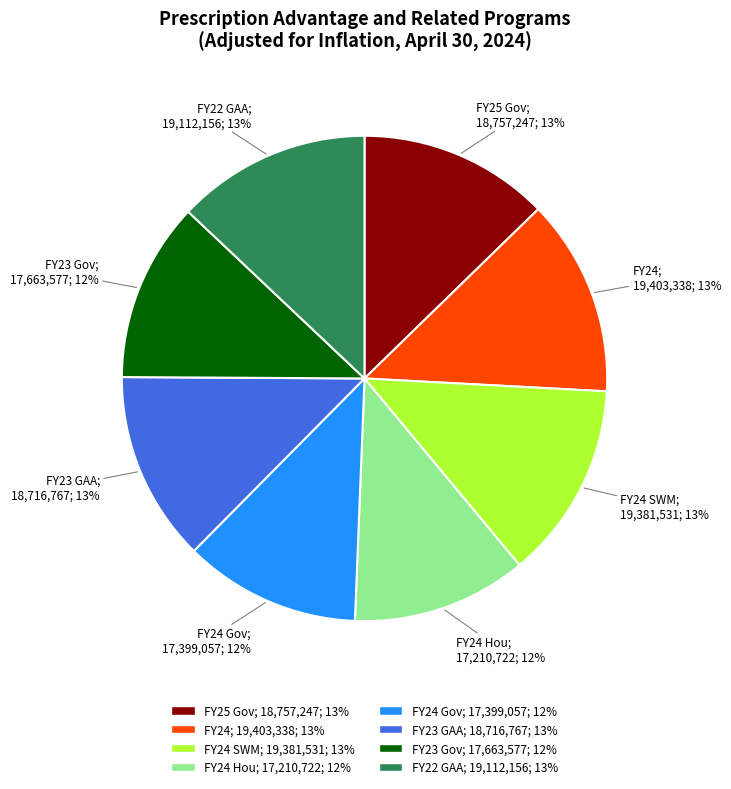

To the nearest percent, what is the difference between the largest and smallest slice percentages?

1%